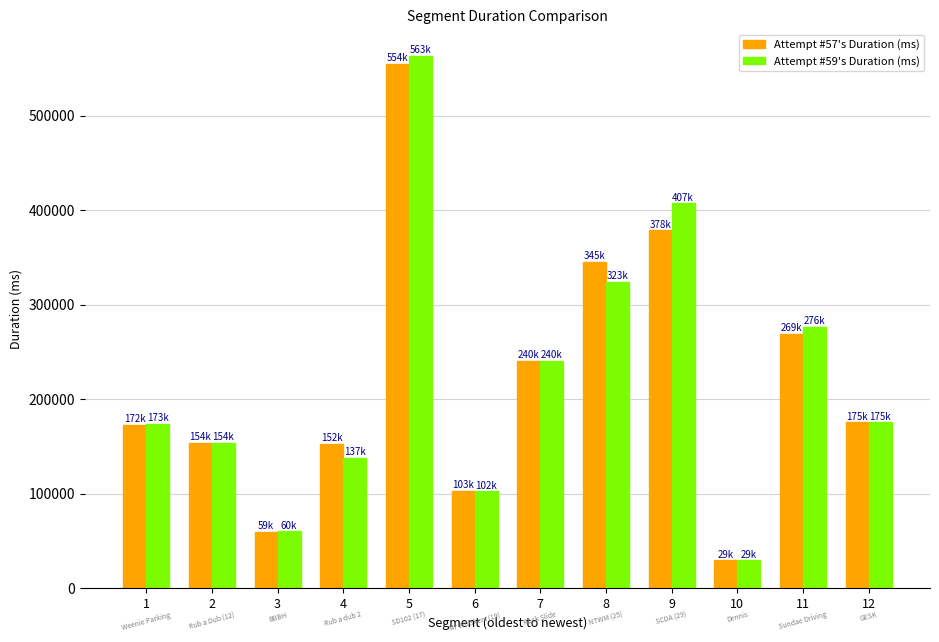

Which label corresponds to the largest value in the chart?

5